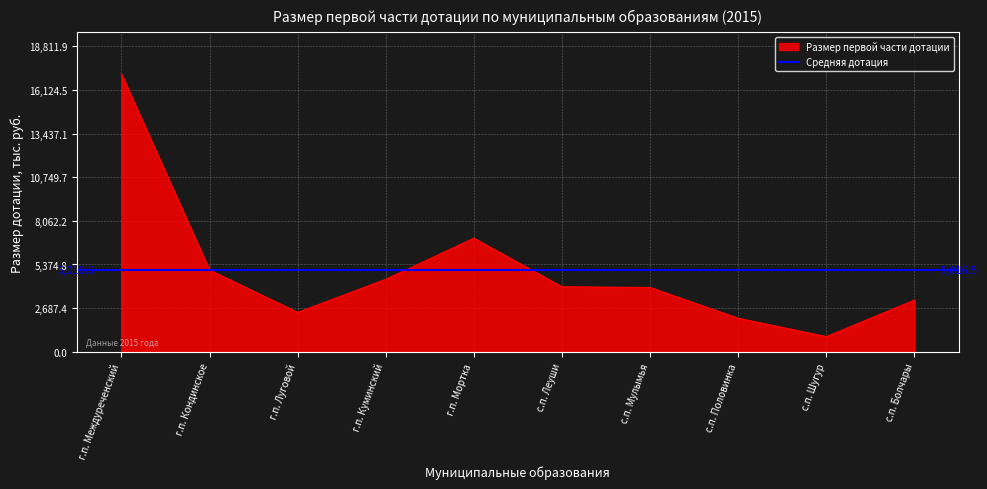

At which category does the data reach its first local peak?

г.п. Мортка